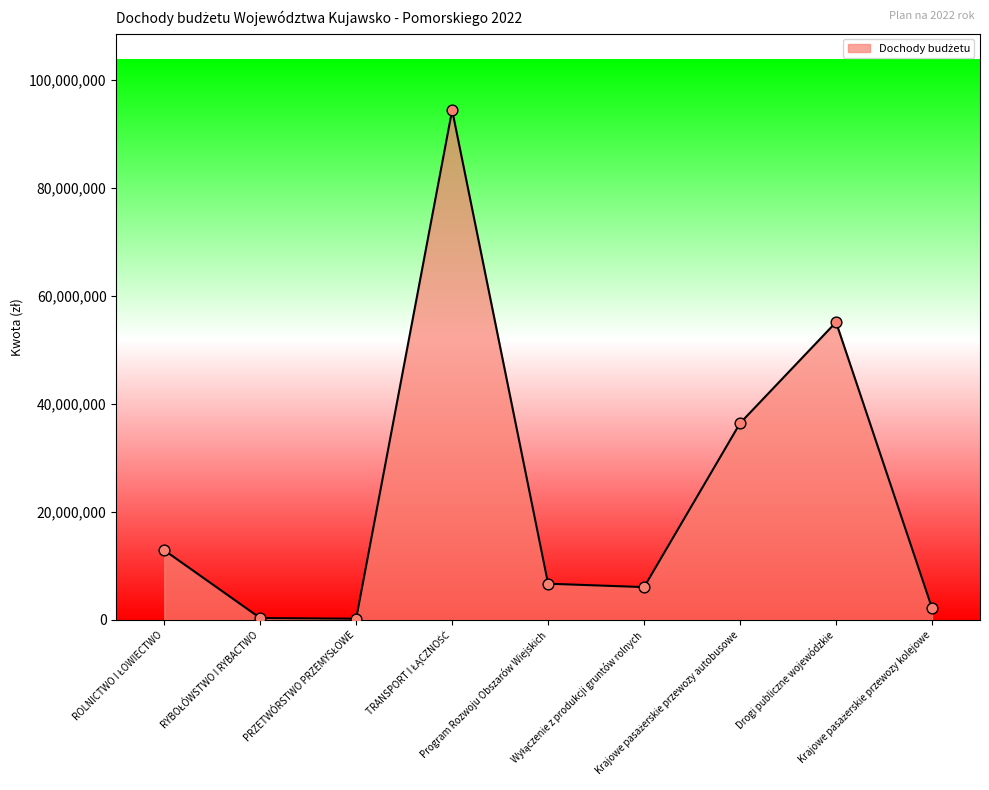

What is the greatest value displayed?

94435755